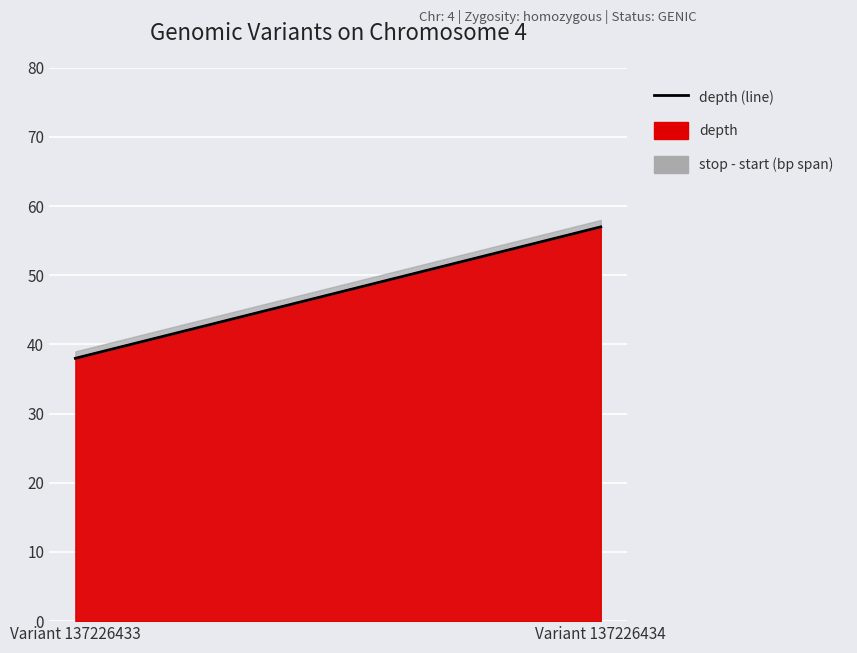

Reading left to right, what are all the values shown in this chart?

Variant 137226433=38	Variant 137226434=57